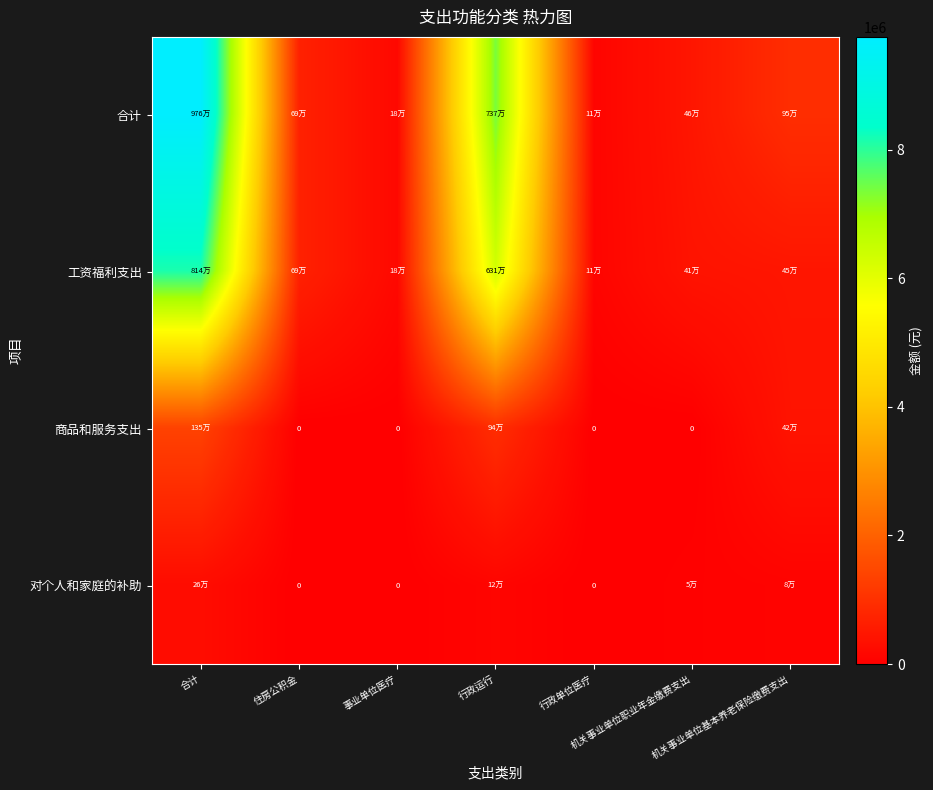

Which has a higher value, 住房公积金 or 机关事业单位基本养老保险缴费支出?

机关事业单位基本养老保险缴费支出